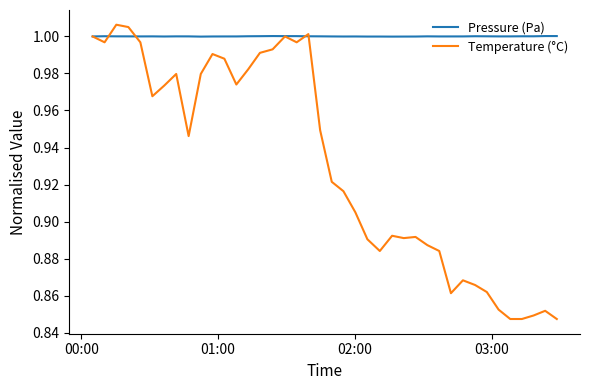

Which series has the widest spread of values?

Temperature (°C)